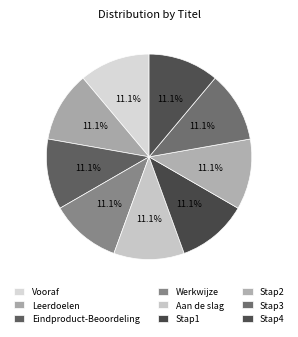

Does Werkwijze account for over 50% of the chart?

No